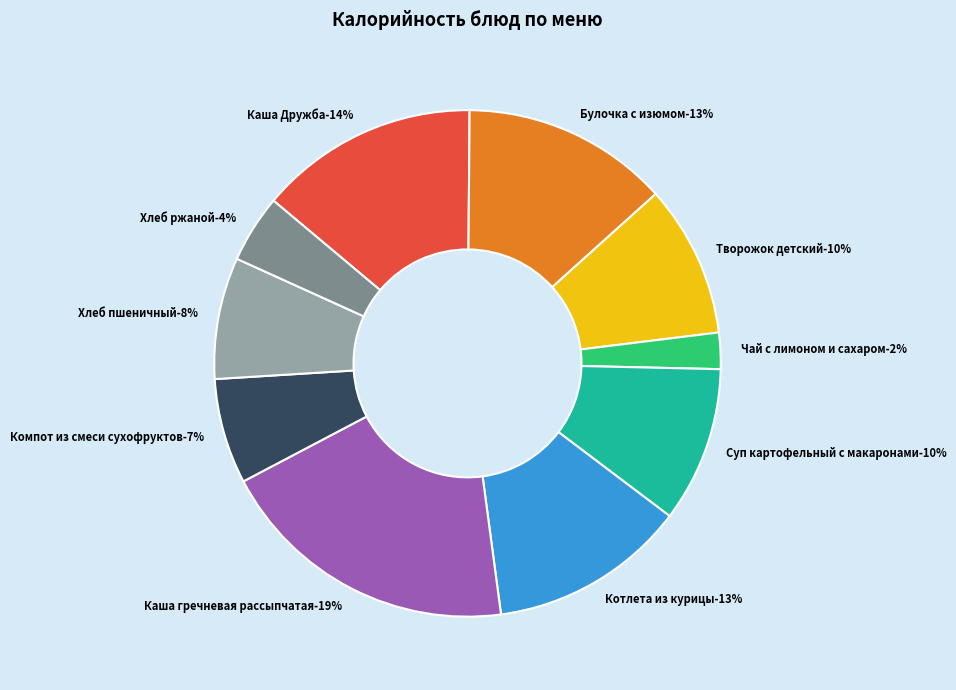

The Суп картофельный с макаронами slice represents 1% of the pie. True or false?

False